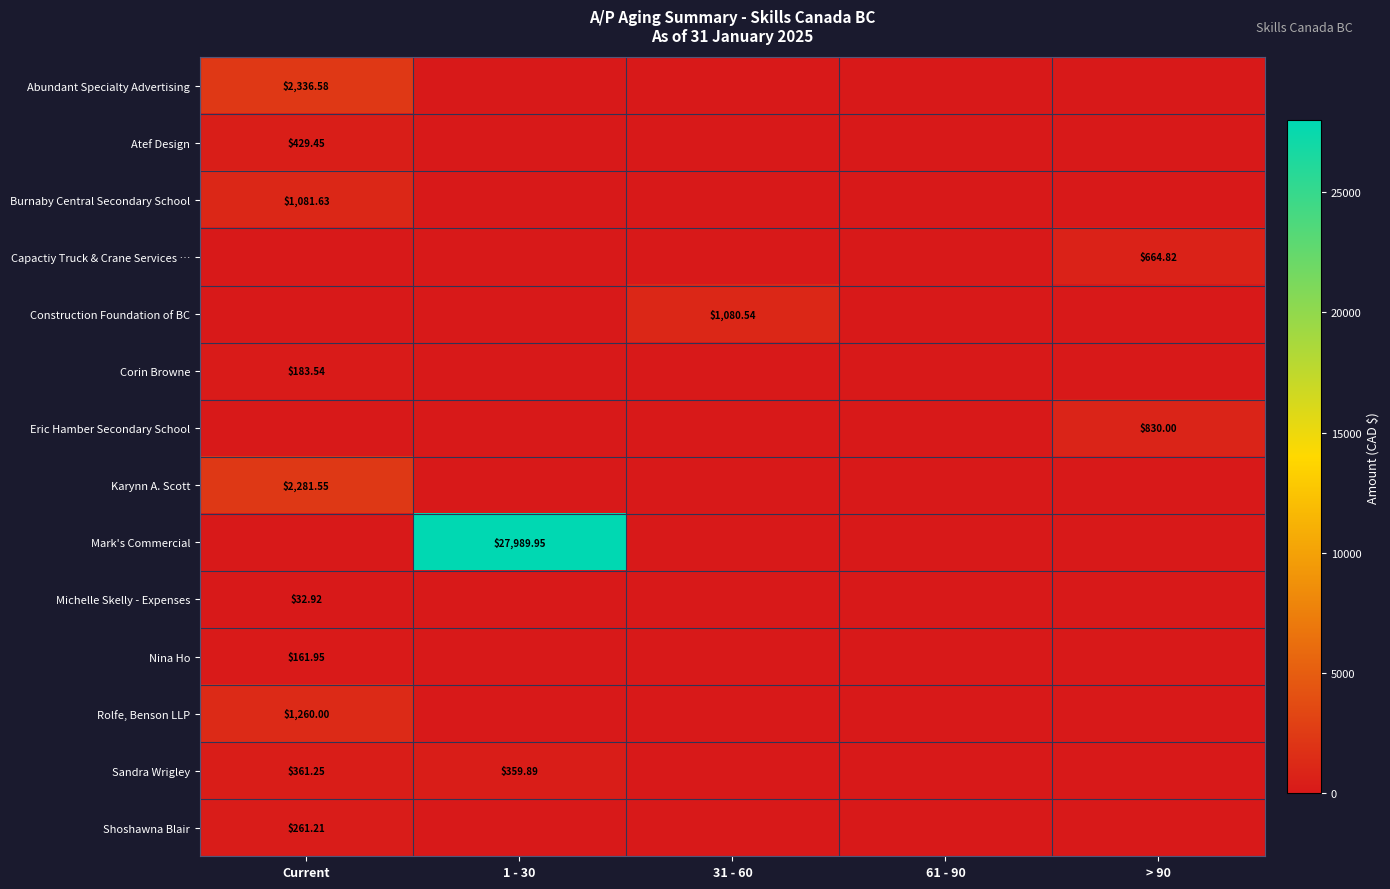

Is the value of Eric Hamber Secondary School at > 90 greater than the value of Capactiy Truck & Crane Services … at 61 - 90?

Yes